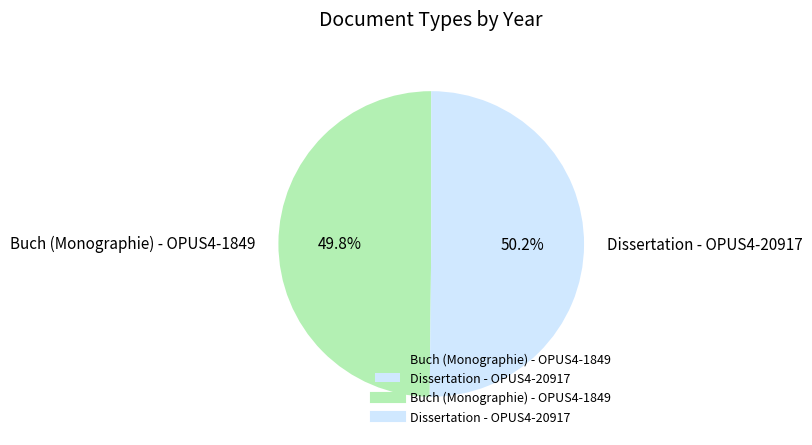

Is there a majority slice in this chart?

Yes